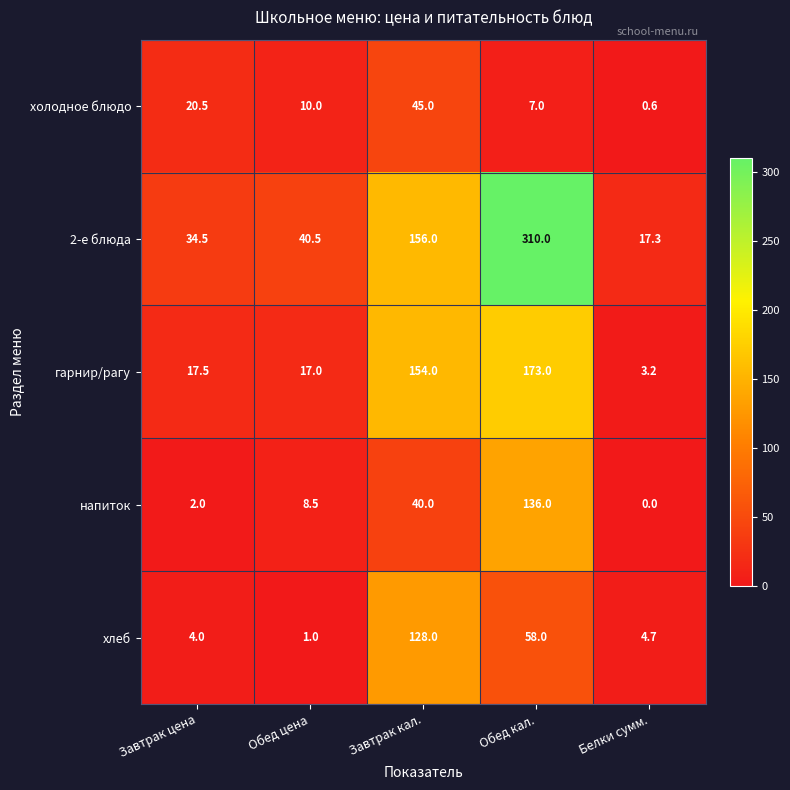

At which label does напиток first exceed 8?

Обед цена